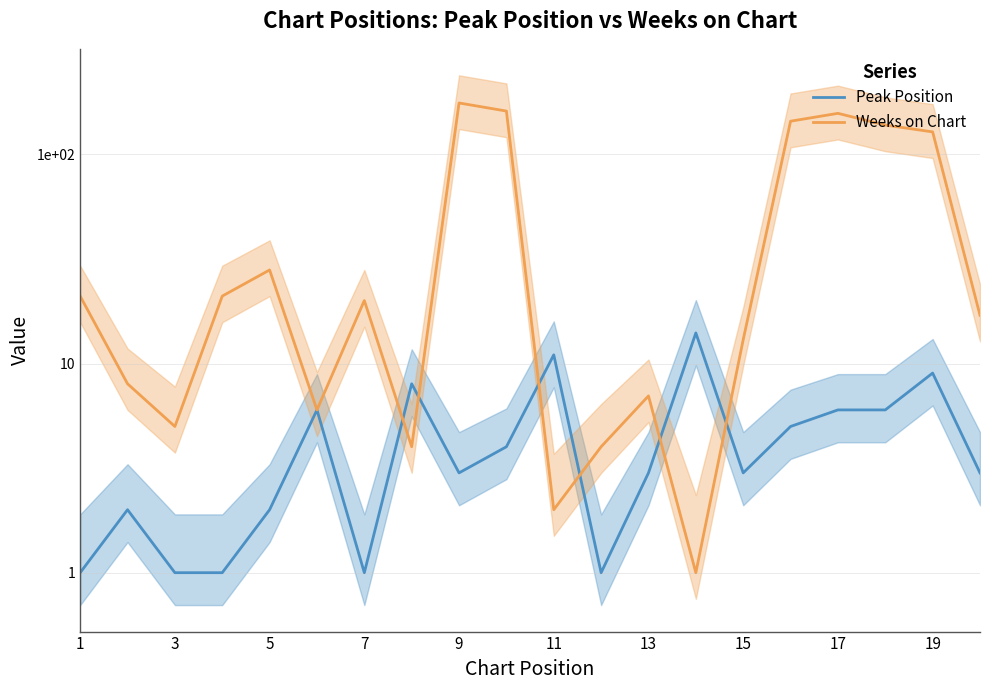

What is the maximum value shown in the chart?

176